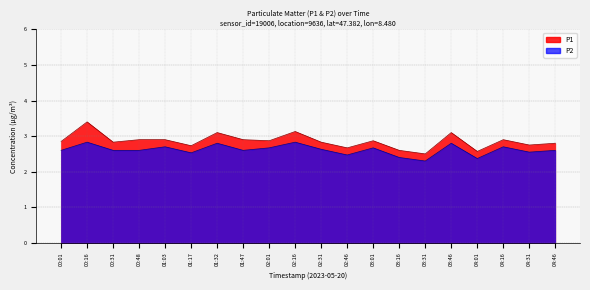

Reading left to right, extract all data points from this chart.

P1: 00:01=2.9	00:16=3.4	00:31=2.8	00:48=2.9	01:03=2.9	01:17=2.7	01:32=3.1	01:47=2.9	02:01=2.9	02:16=3.1	02:31=2.8	02:46=2.7	03:01=2.9	03:16=2.6	03:31=2.5	03:46=3.1	04:01=2.6	04:16=2.9	04:31=2.8	04:46=2.8
P2: 00:01=2.6	00:16=2.8	00:31=2.6	00:48=2.6	01:03=2.7	01:17=2.5	01:32=2.8	01:47=2.6	02:01=2.7	02:16=2.8	02:31=2.6	02:46=2.5	03:01=2.7	03:16=2.4	03:31=2.3	03:46=2.8	04:01=2.4	04:16=2.7	04:31=2.5	04:46=2.6